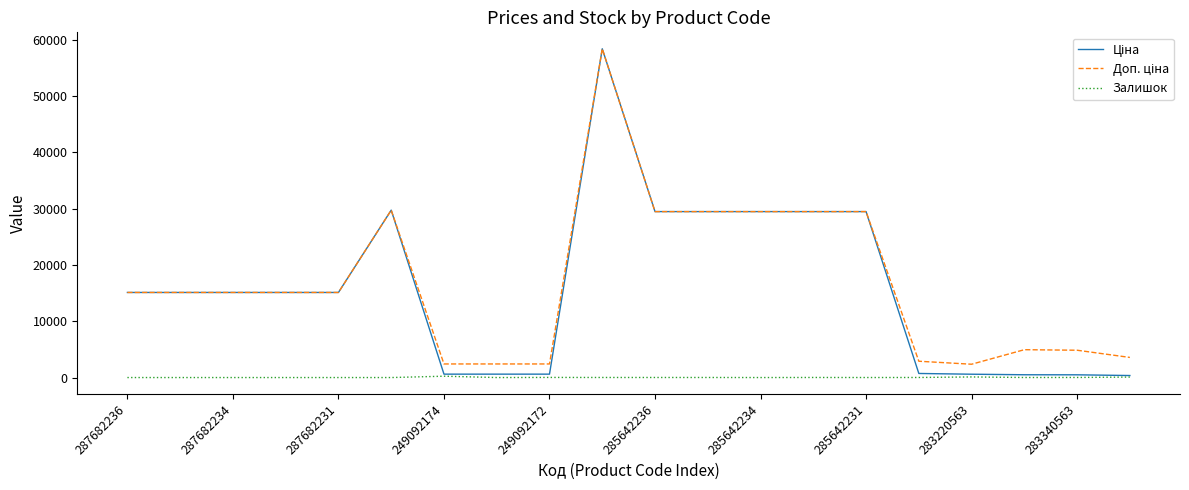

What is the maximum value shown in the chart?

58426.5